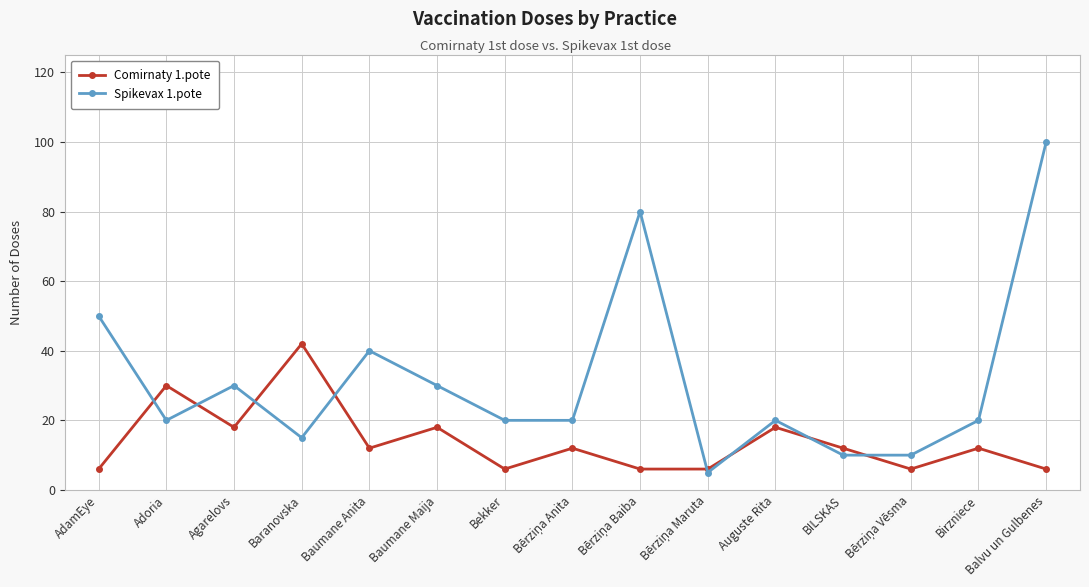

Reading left to right, transcribe all the data shown in this chart.

Comirnaty 1.pote: 6	30	18	42	12	18	6	12	6	6	18	12	6	12	6
Spikevax 1.pote: 50	20	30	15	40	30	20	20	80	5	20	10	10	20	100